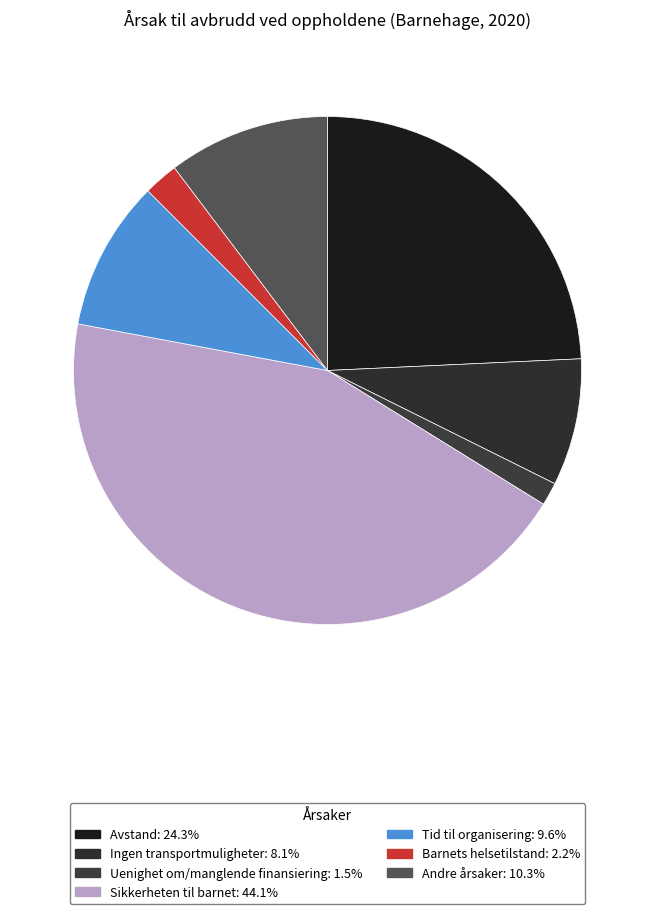

True or false: Barnets helsetilstand accounts for 15% of the total.

False